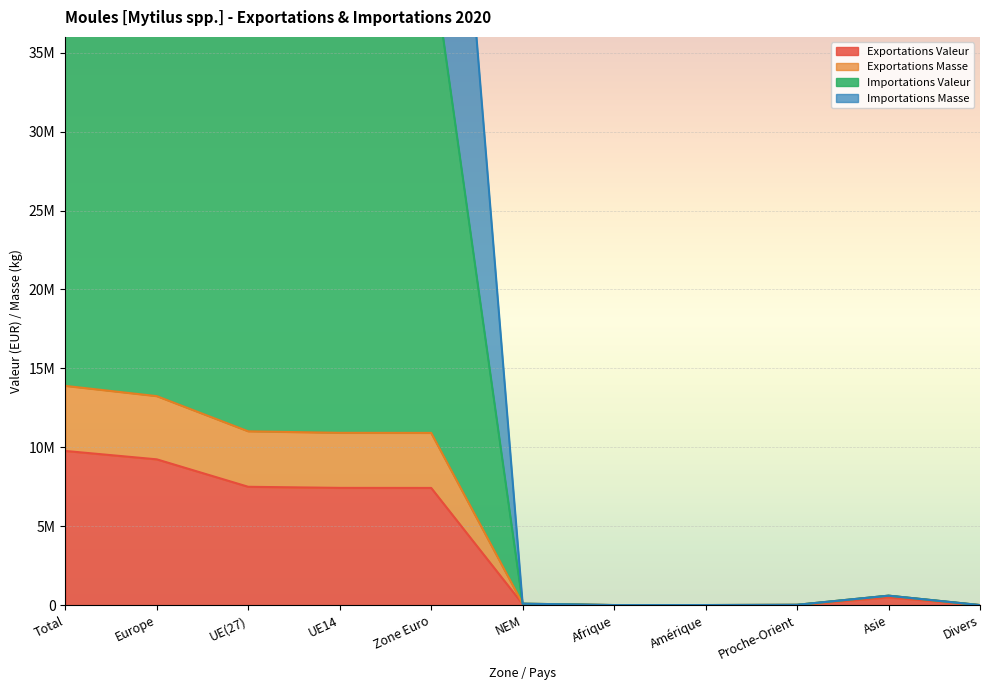

Is the value of Exportations Masse at Amérique greater than the value of Importations Masse at Proche-Orient?

No